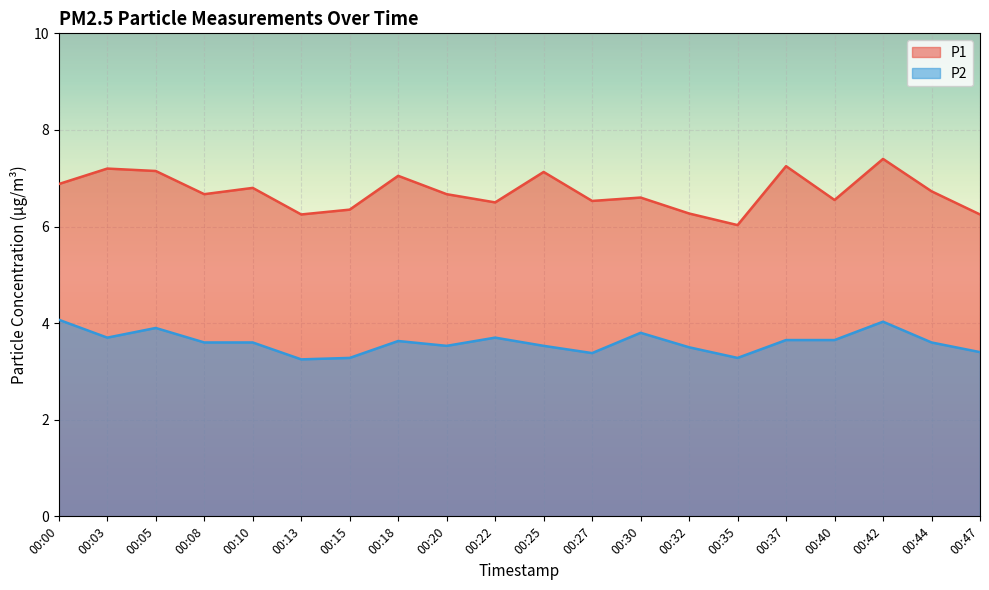

Does the chart display data point markers on the line(s)?

No